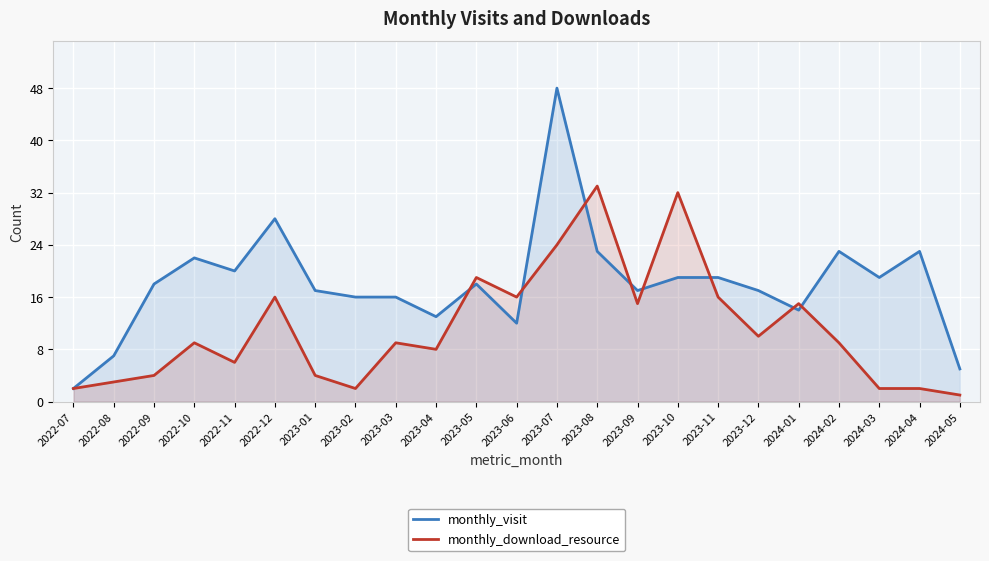

Does the chart display data point markers on the line(s)?

No